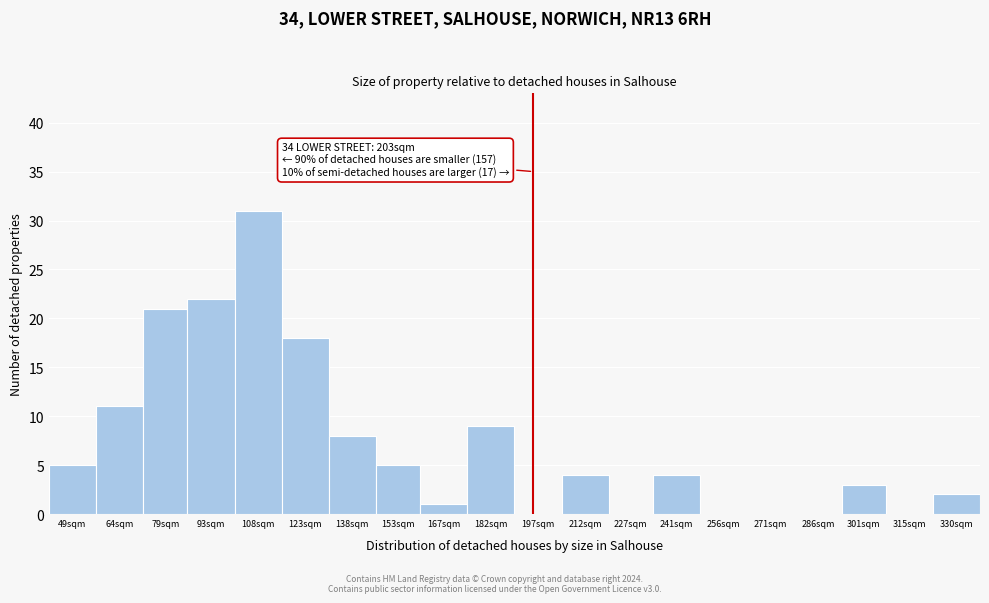

Reading right to left, extract all data points from this chart.

330sqm=2	315sqm=0	301sqm=3	286sqm=0	271sqm=0	256sqm=0	241sqm=4	227sqm=0	212sqm=4	197sqm=0	182sqm=9	167sqm=1	153sqm=5	138sqm=8	123sqm=18	108sqm=31	93sqm=22	79sqm=21	64sqm=11	49sqm=5